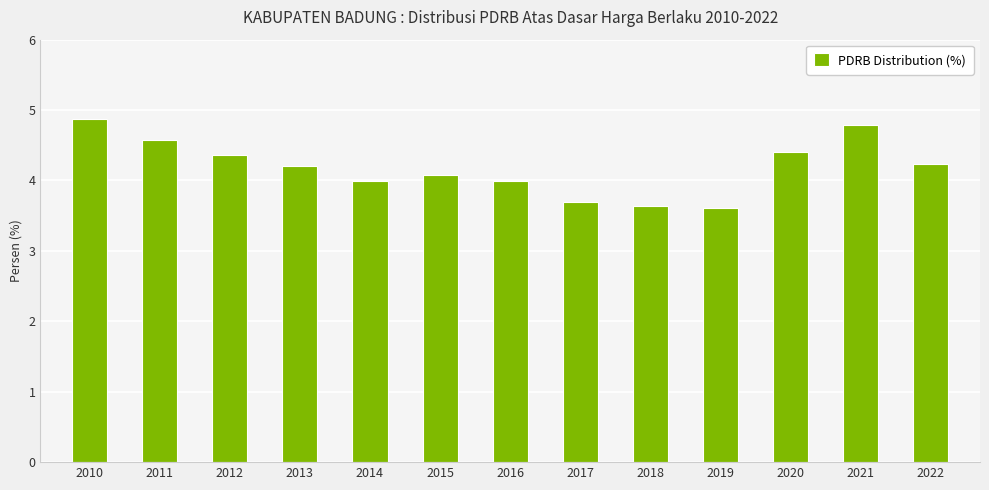

What is the change in value from 2020 to 2022?

-0.2